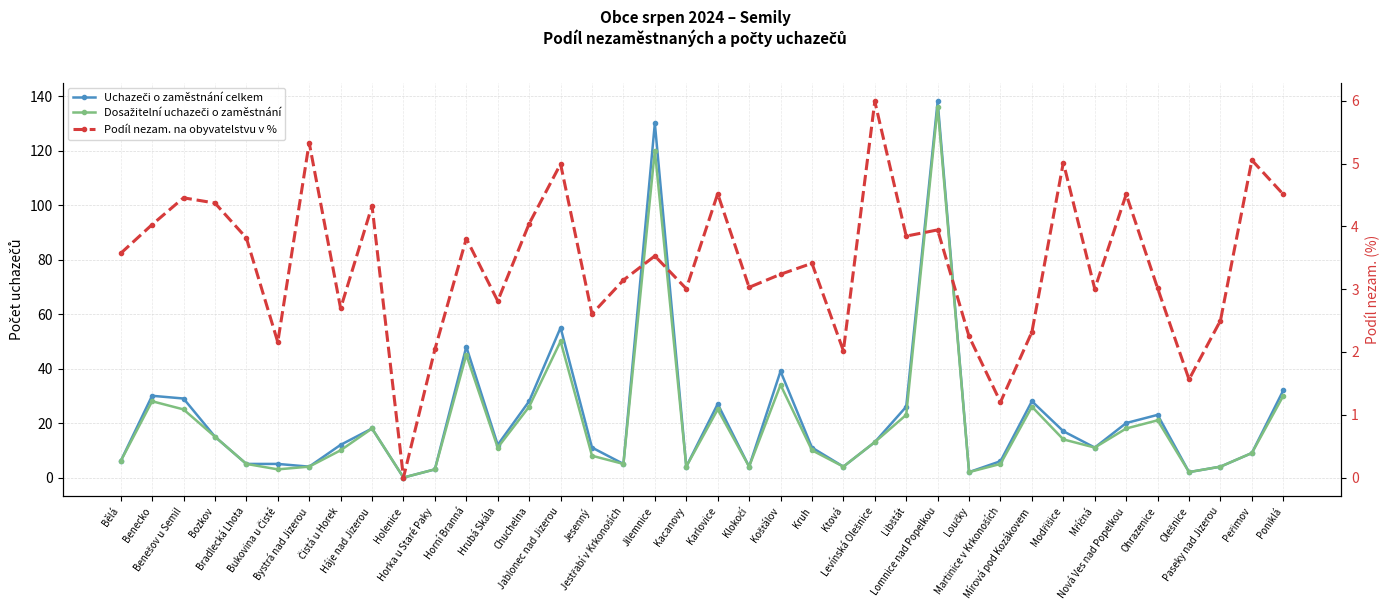

Does the chart have visible grid lines?

Yes